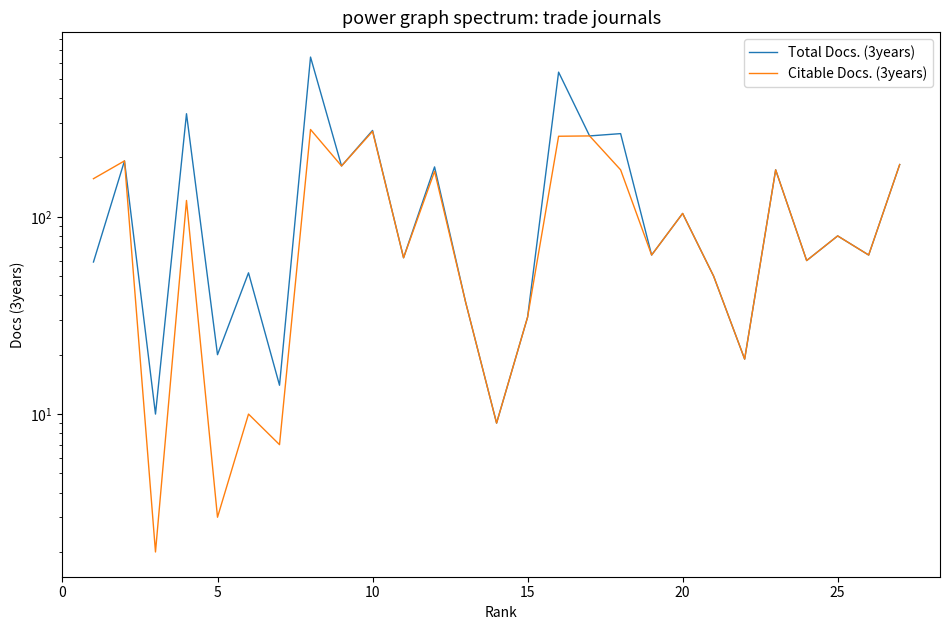

What is the difference between the second highest and minimum values in the Citable Docs. (3years) series?

269